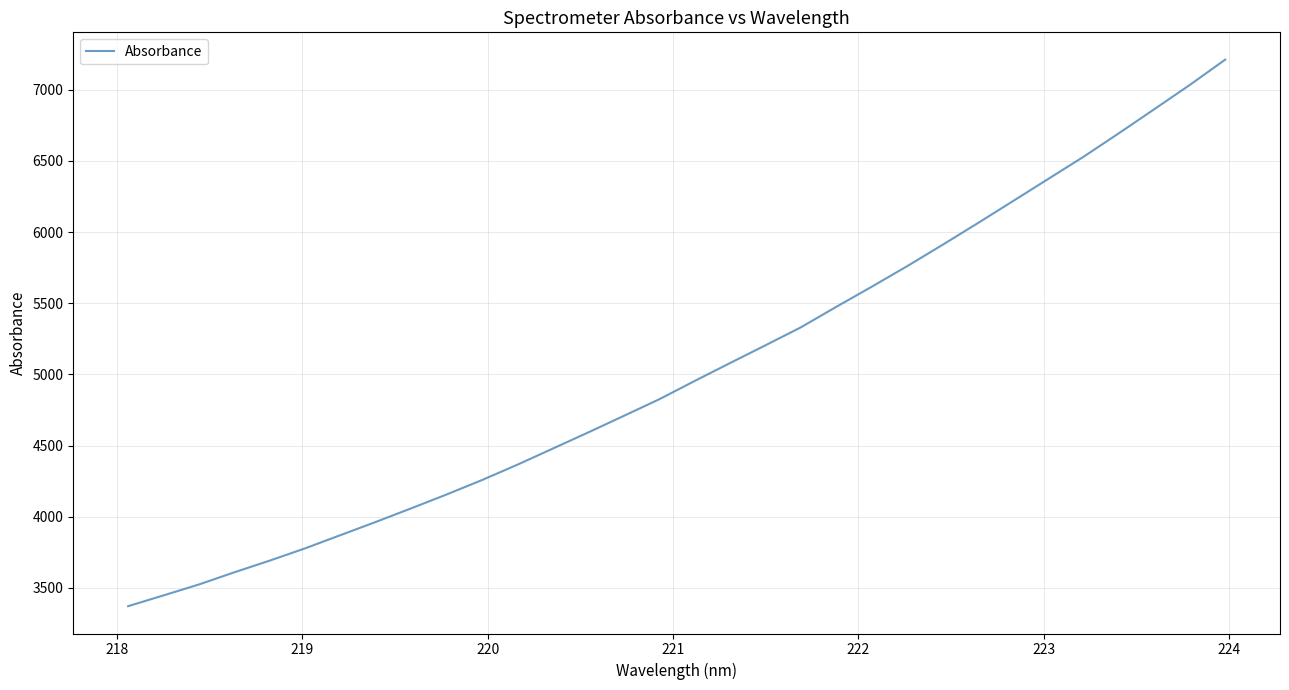

What is the difference between the maximum and minimum values?

3839.1